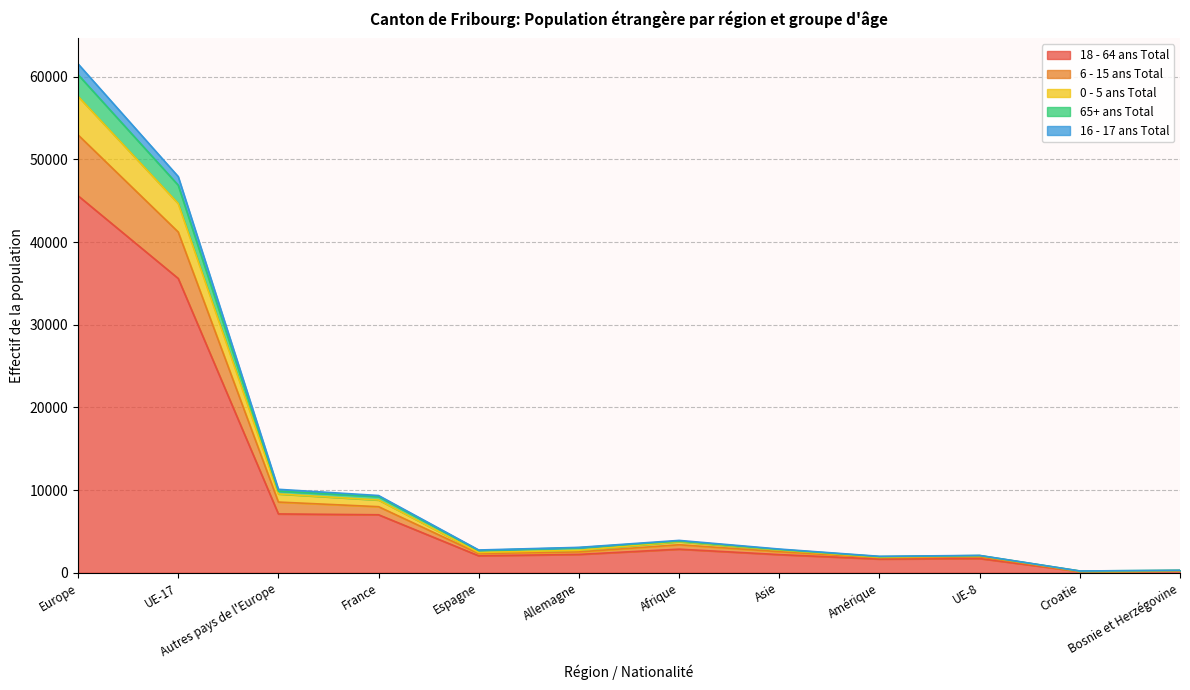

At which category is the sum across all series the highest?

Europe